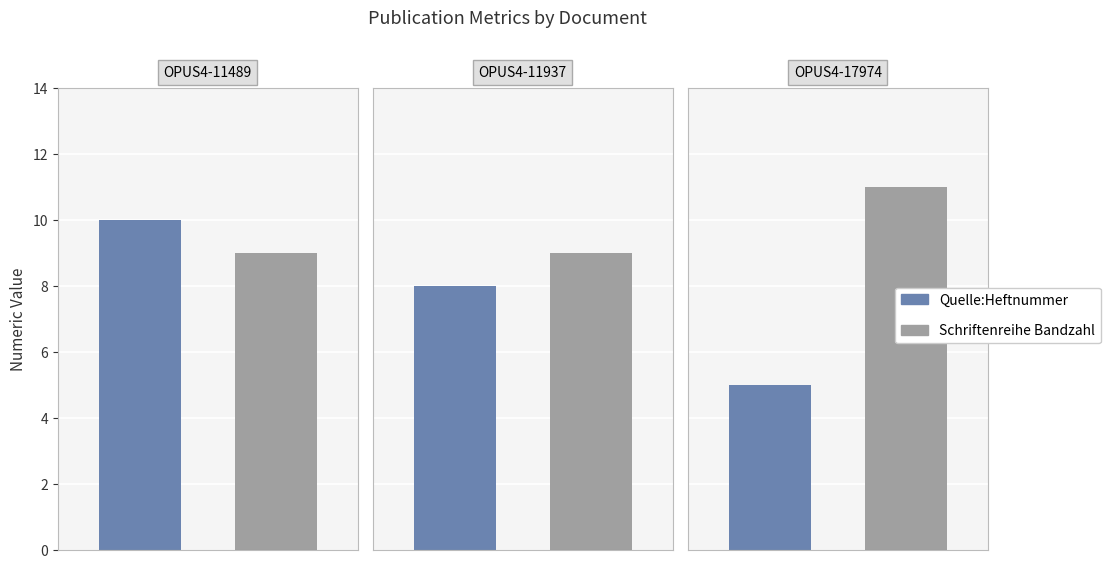

Which series has the widest spread of values?

Quelle:Heftnummer